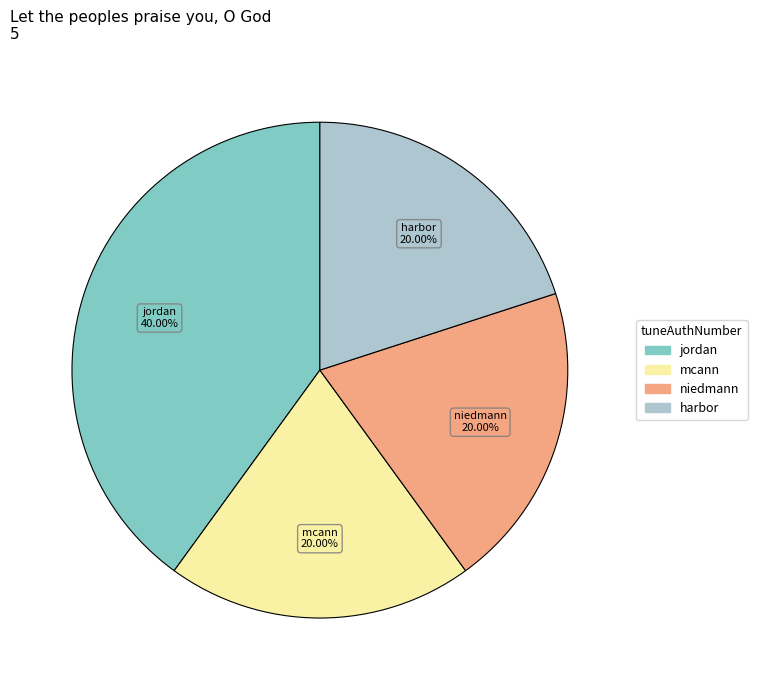

Is there a majority slice in this chart?

No